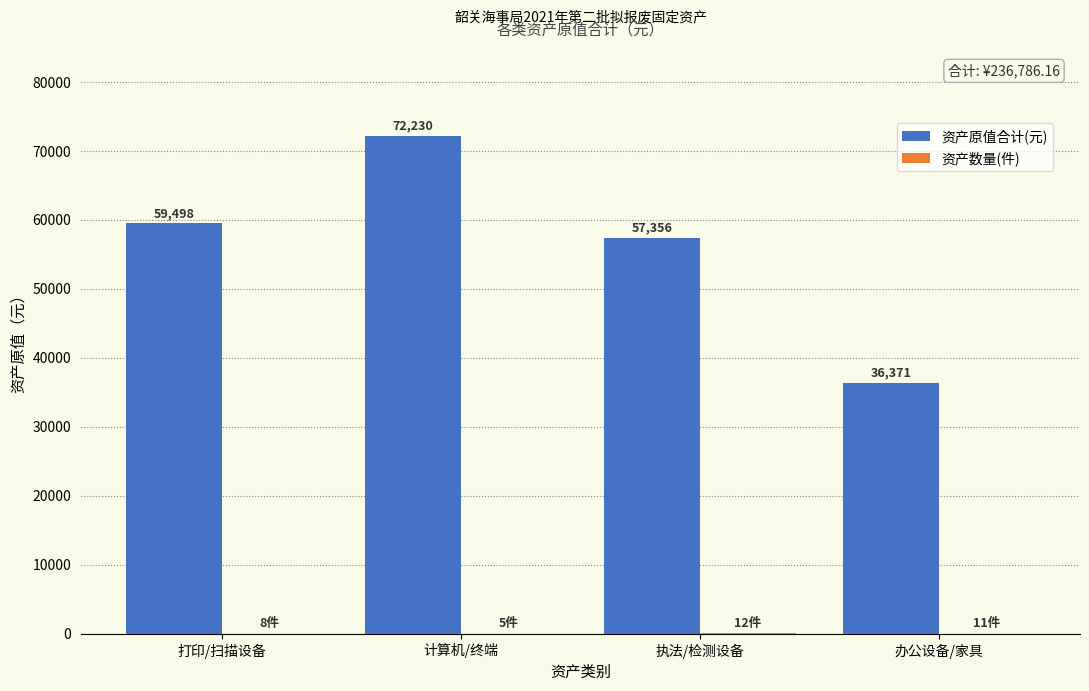

How many series are shown in this chart?

2